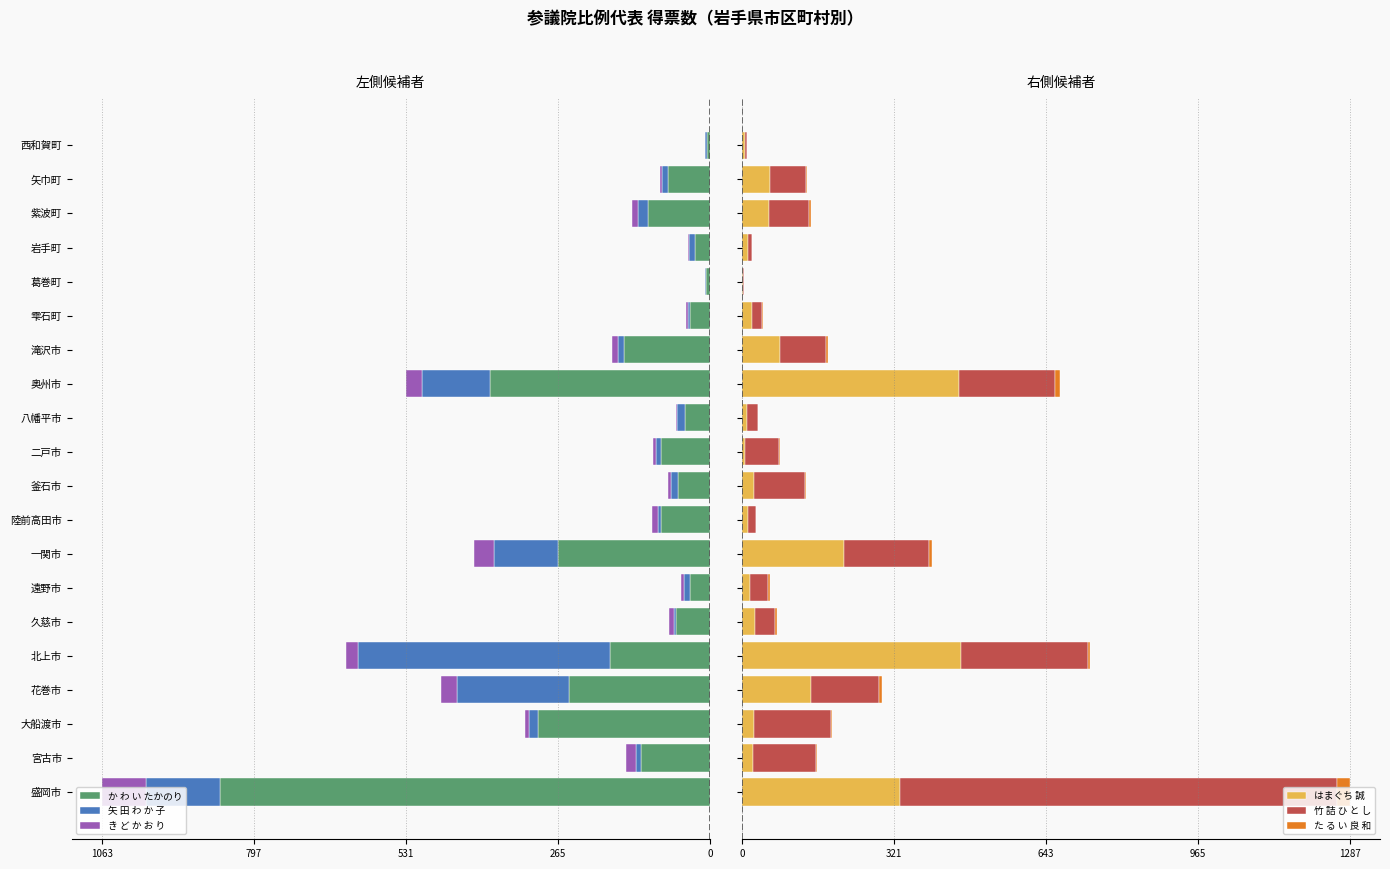

How many groups of bars are there?

20